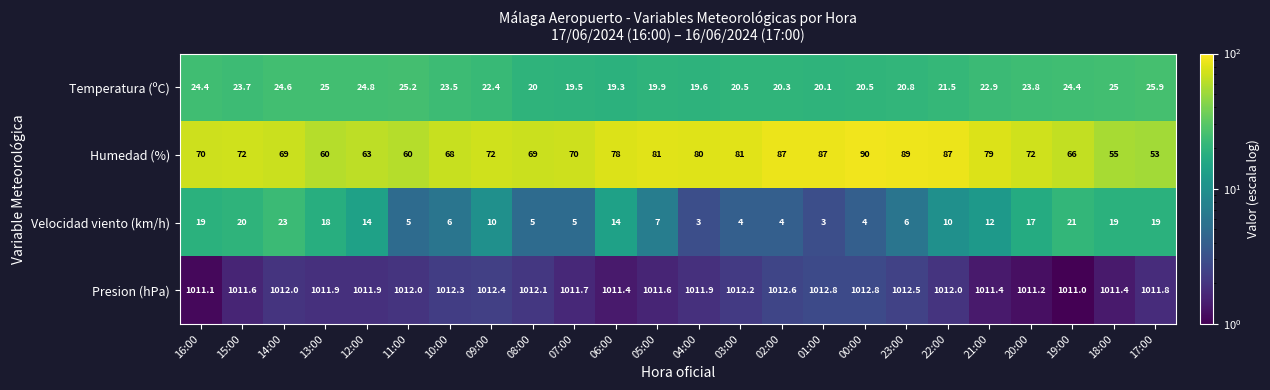

What is the smallest value displayed?

3.0